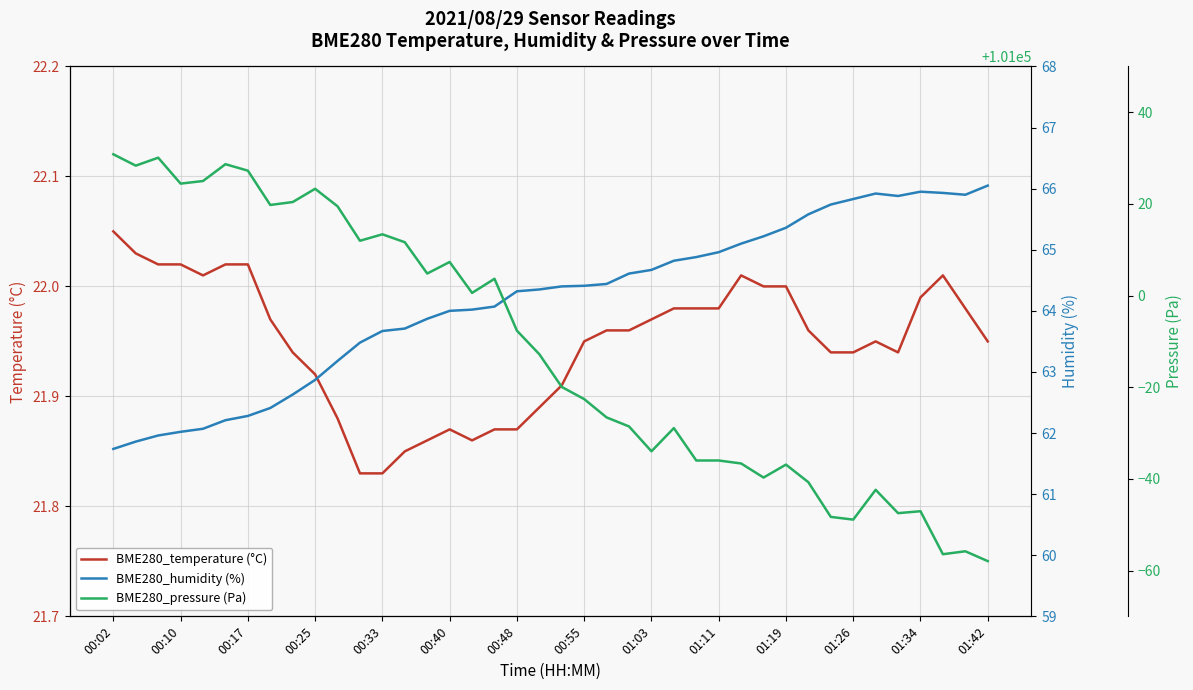

What are all the series names shown in the legend?

BME280_temperature (°C), BME280_humidity (%), BME280_pressure (Pa)